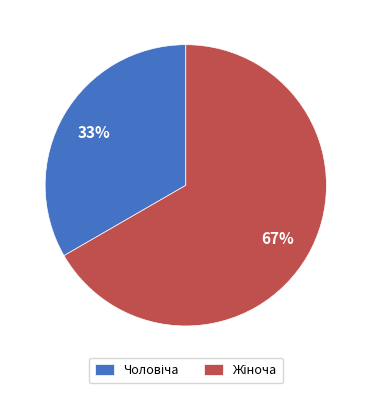

Is there a majority slice in this chart?

Yes